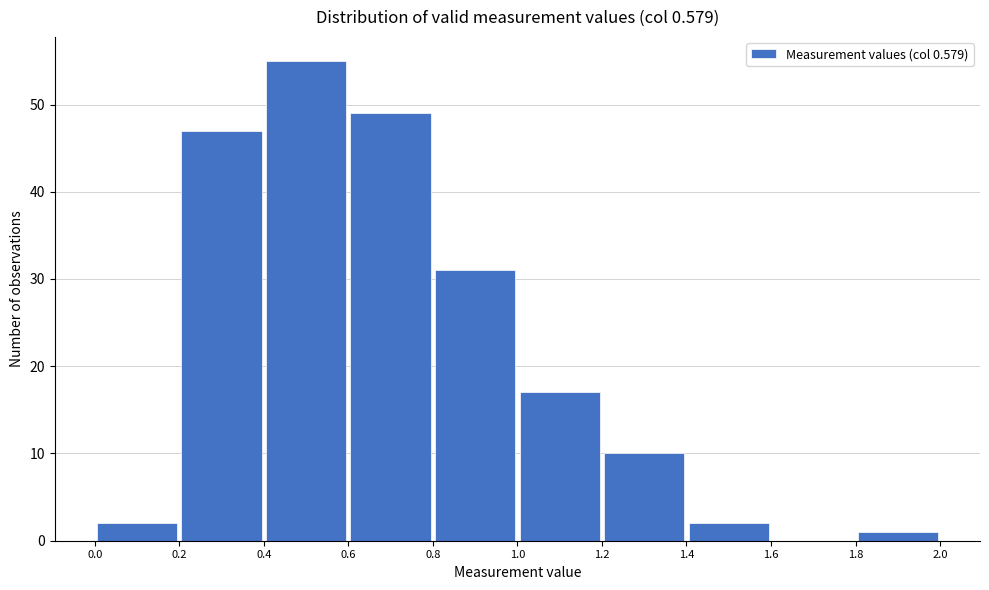

Which range on the x-axis has the tallest bar?

0.4 to 0.6